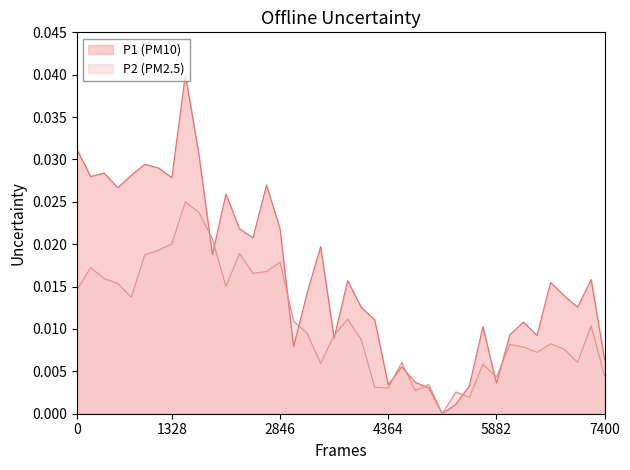

After their last crossing, which series has the higher values: P1 or P2?

P1